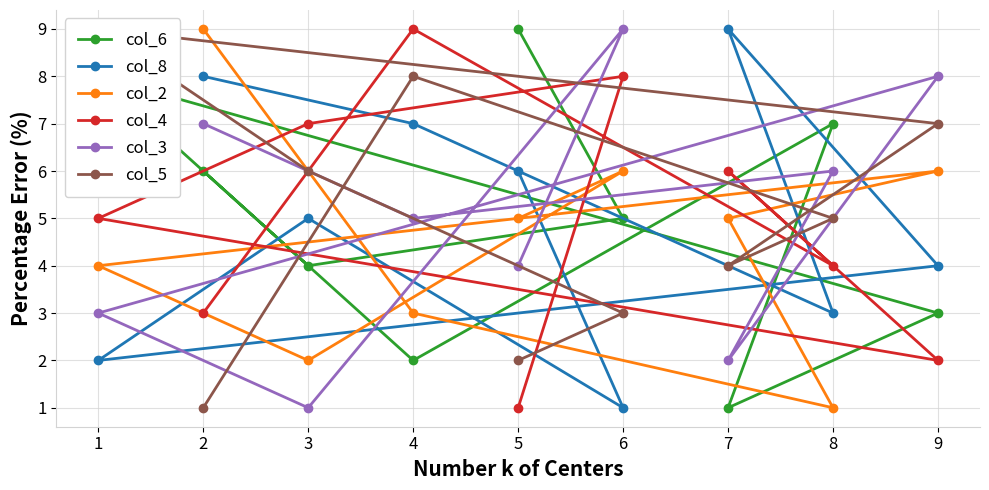

The value of col_2 at 3 is 2. True or false?

True